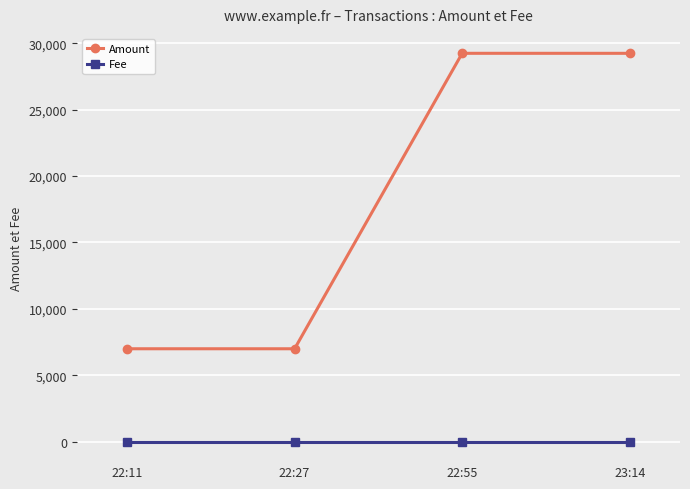

Which series has the widest spread of values?

Amount